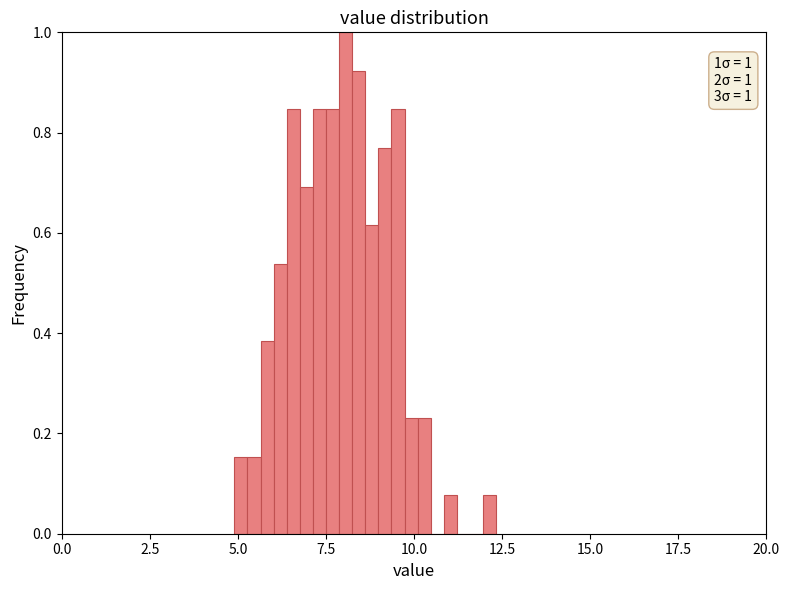

Around what value on the x-axis is the tallest bar? Give the approximate position of its centre, as read against the axis.

8.0